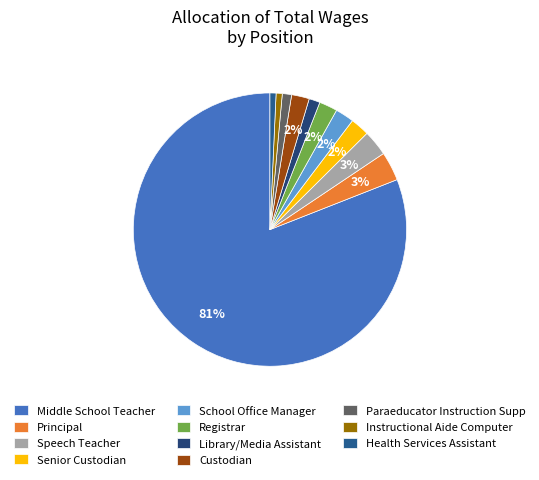

How many segments does this pie chart have?

11